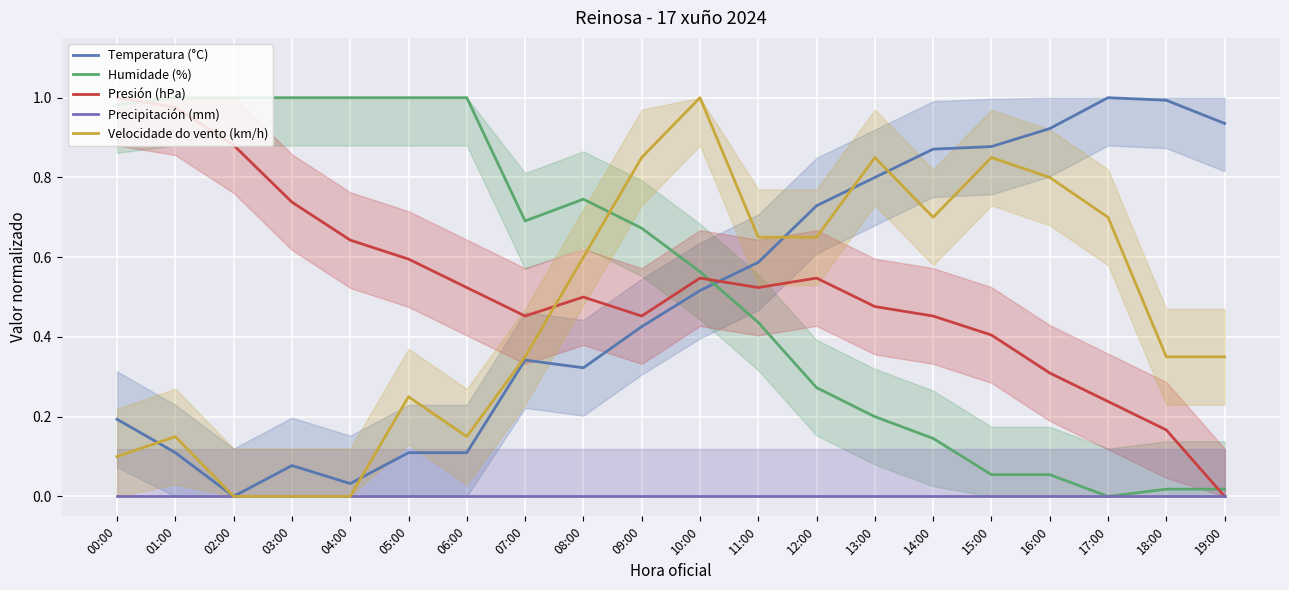

What position from the left is 17:00?

18